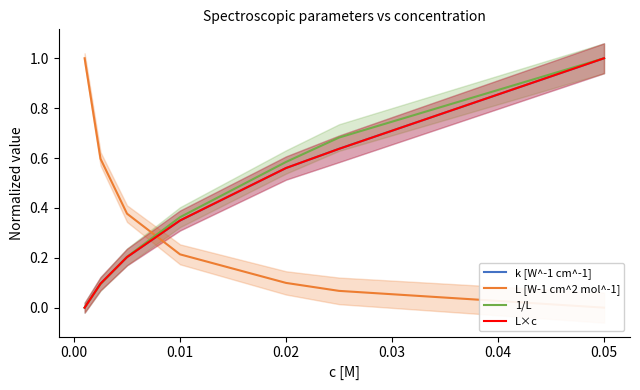

Does the chart display data point markers on the line(s)?

No